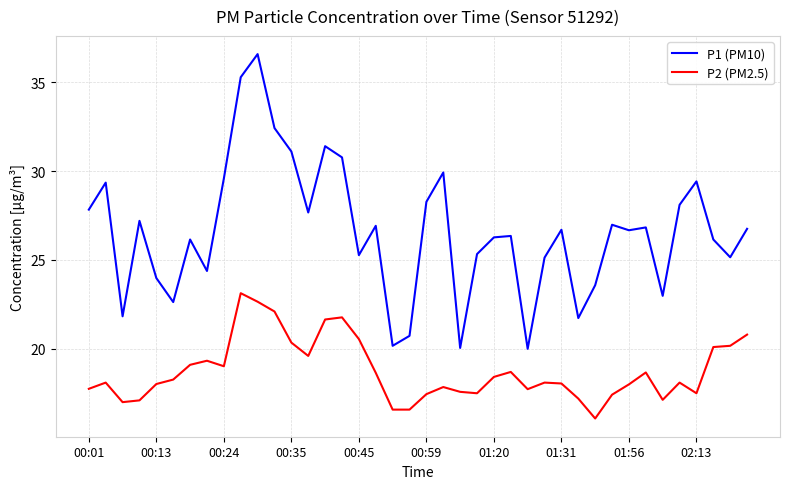

How many lines are shown in the chart?

2